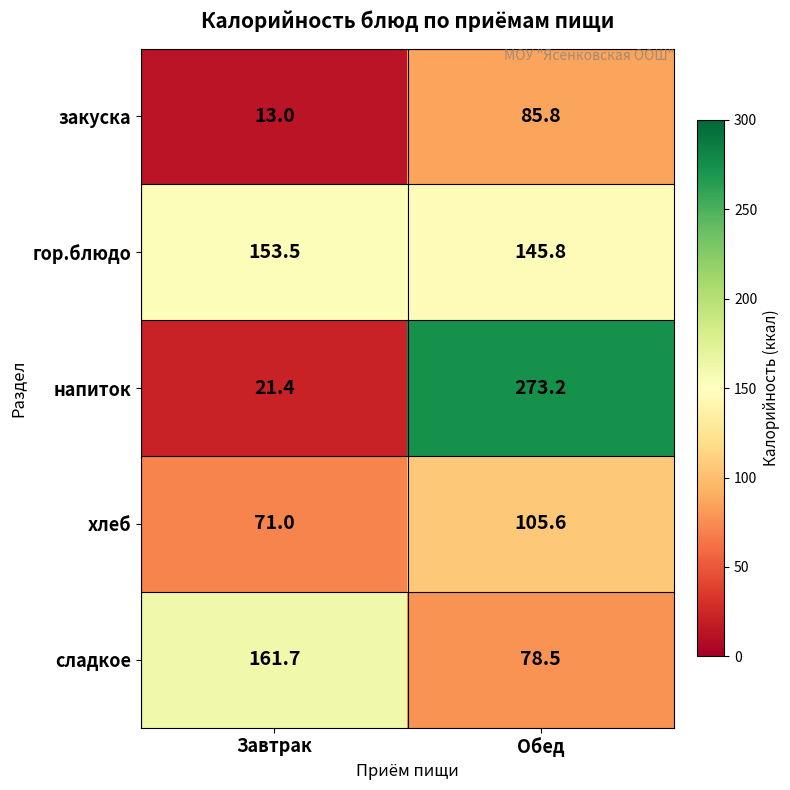

What is the average value of the гор.блюдо series?

149.7